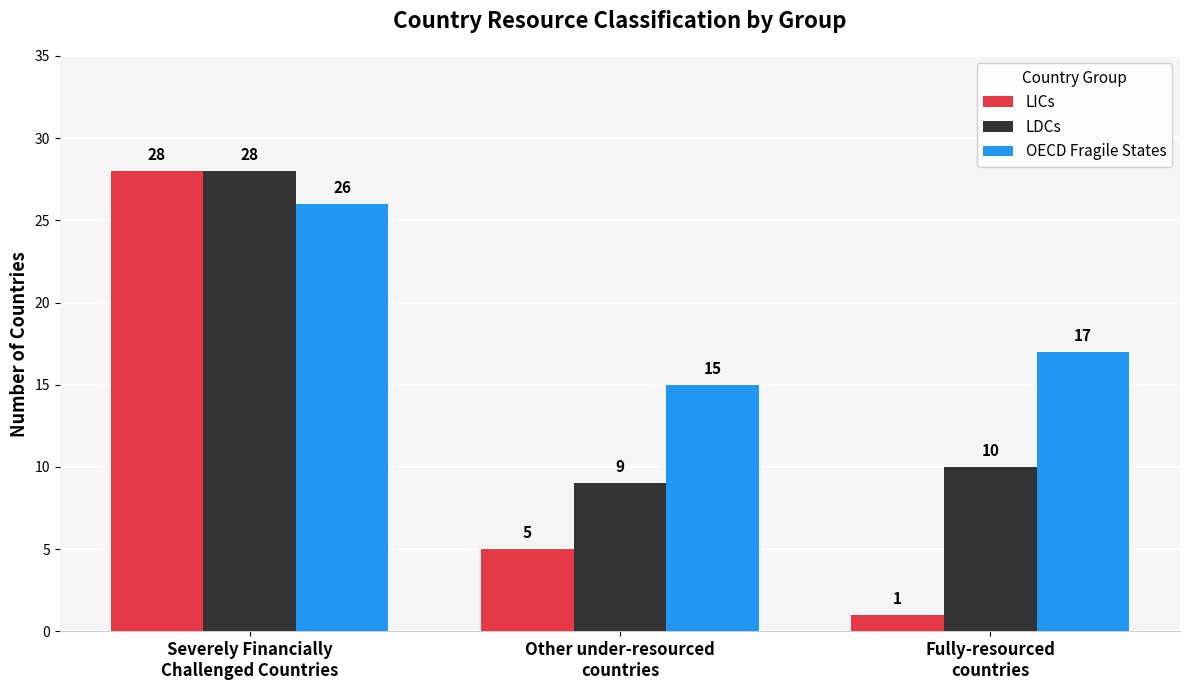

Count the number of data series in this chart.

3